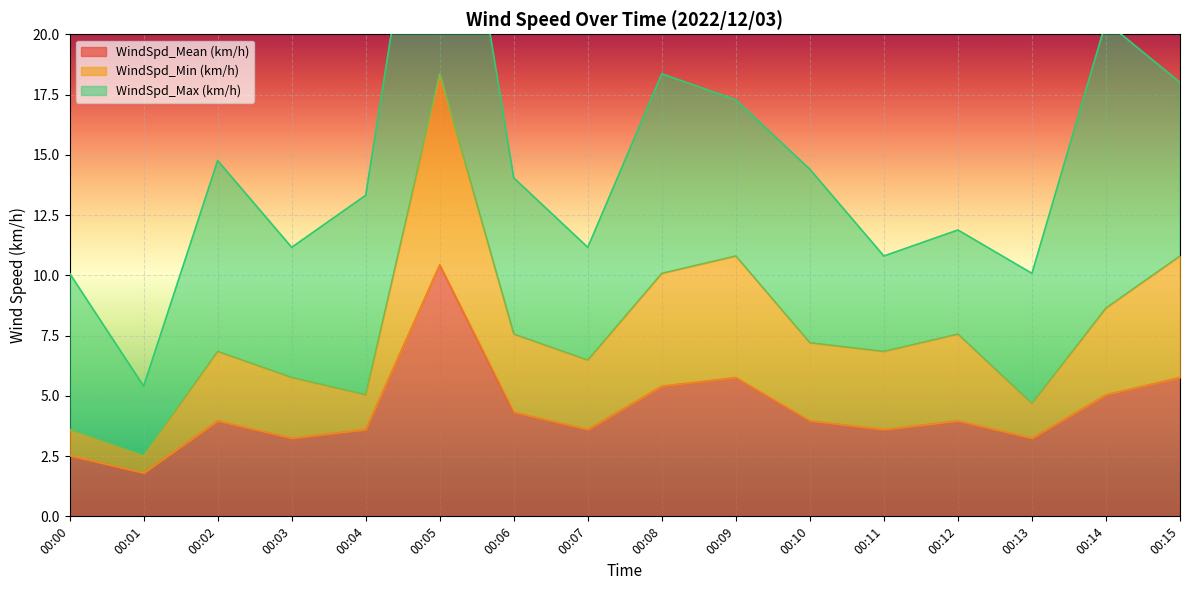

True or false: WindSpd_Mean (km/h) has a value of 8.2 at 00:08.

False